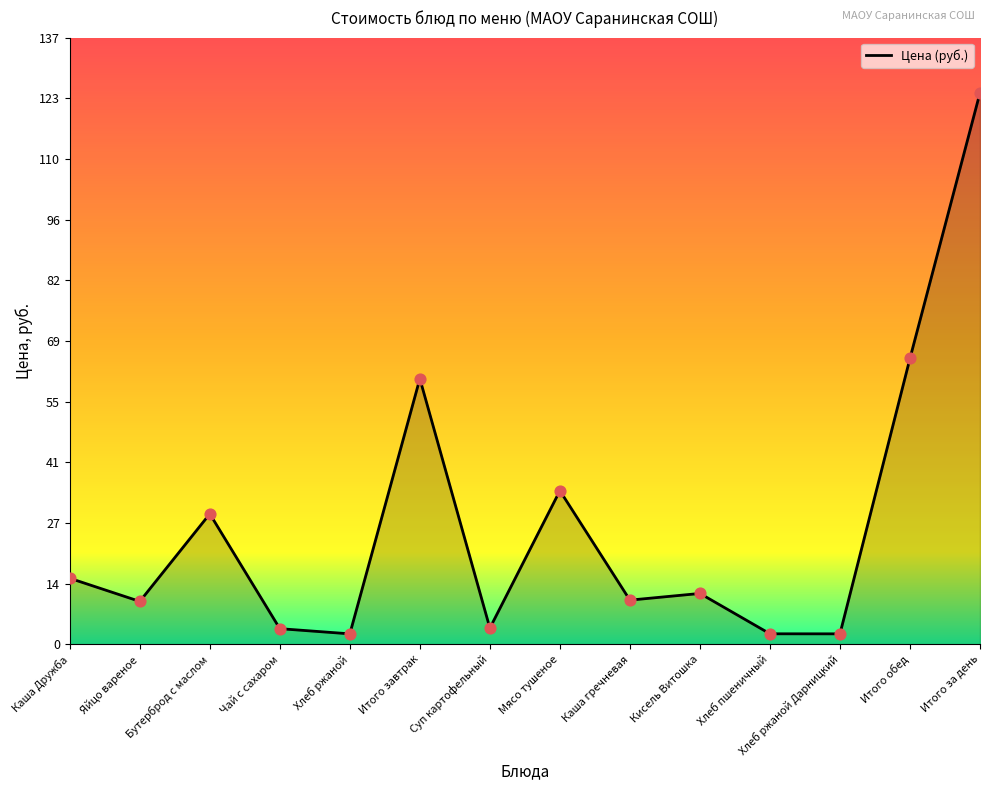

Approximately how many times larger is the value at Суп картофельный compared to Каша гречневая?

0.4